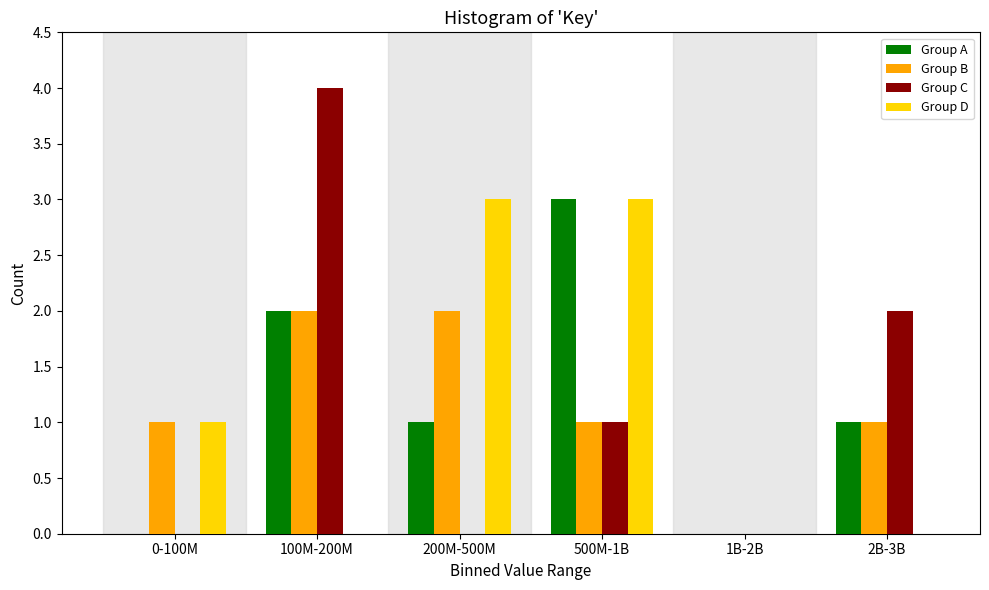

Reading right to left, list all the values displayed in this chart.

Group A: 2B-3B=1	1B-2B=0	500M-1B=3	200M-500M=1	100M-200M=2	0-100M=0
Group B: 2B-3B=1	1B-2B=0	500M-1B=1	200M-500M=2	100M-200M=2	0-100M=1
Group C: 2B-3B=2	1B-2B=0	500M-1B=1	200M-500M=0	100M-200M=4	0-100M=0
Group D: 2B-3B=0	1B-2B=0	500M-1B=3	200M-500M=3	100M-200M=0	0-100M=1